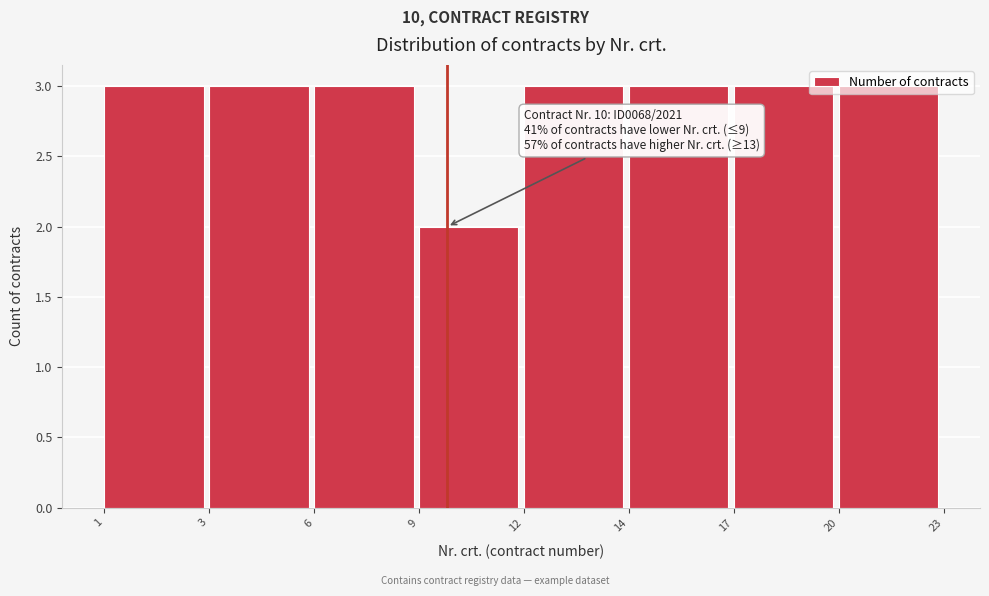

Is it true that the value at 14 is 5?

False